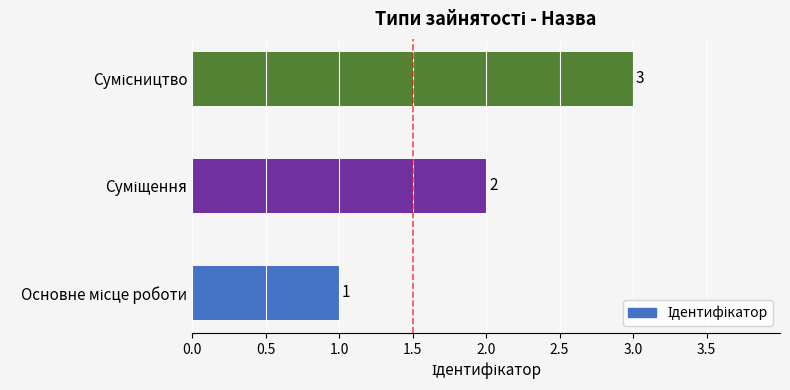

Are the bars horizontal?

Yes